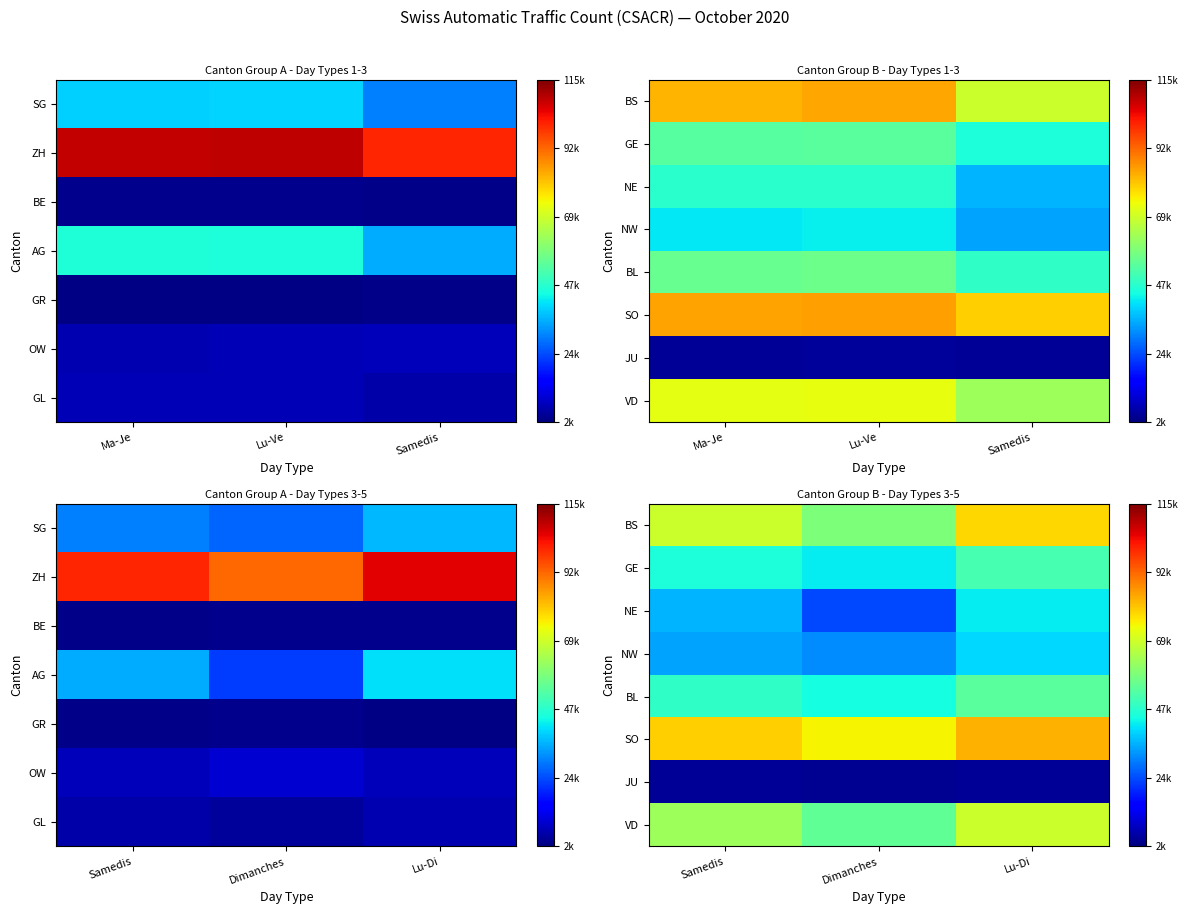

What is the difference between the maximum and second lowest values in the SO series?

3546